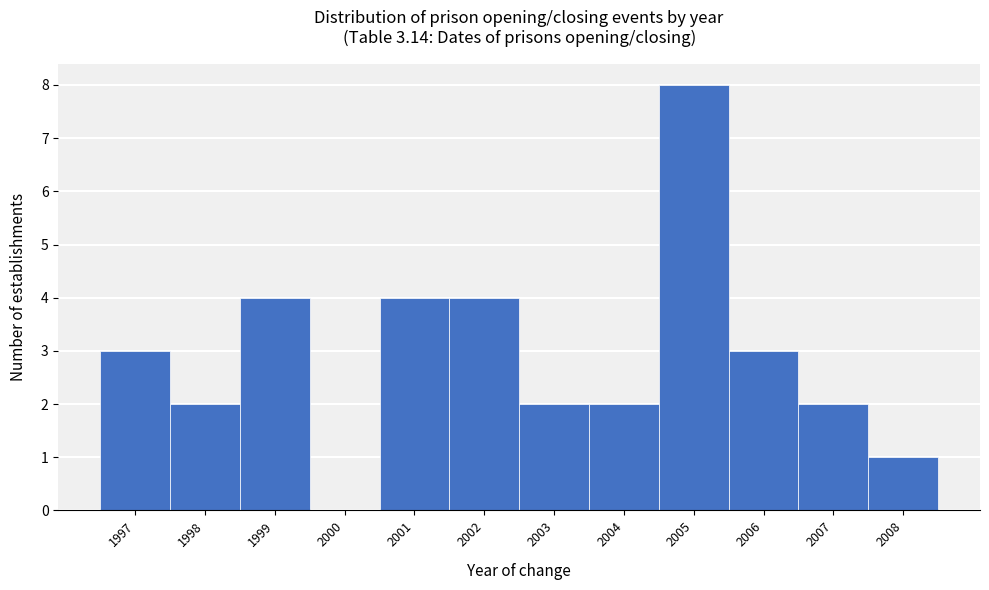

Over which range of the x-axis is the bar tallest?

2004.5 to 2005.5